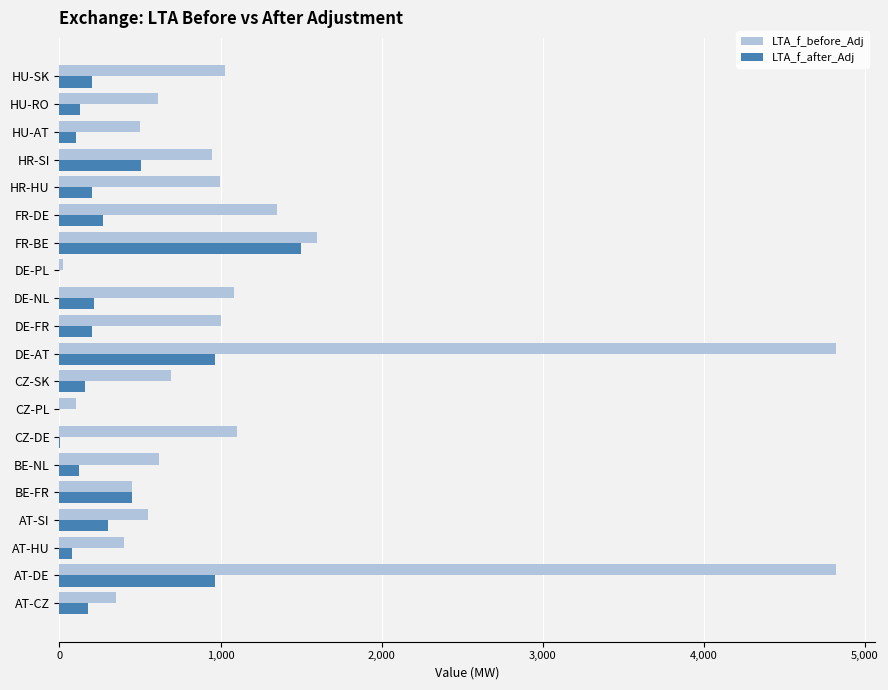

The value of LTA_f_before_Adj at HR-SI is 949.0. True or false?

True